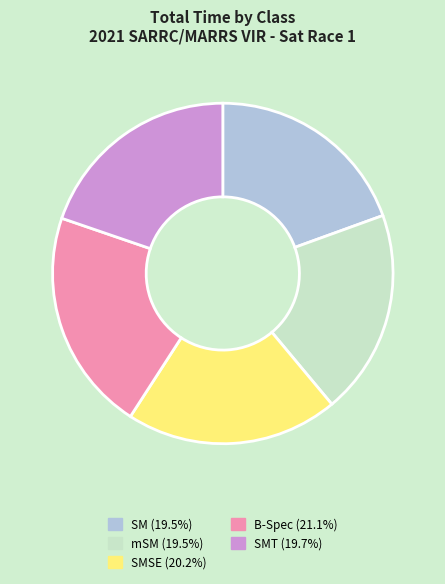

Is there any slice that represents more than half of the pie?

No